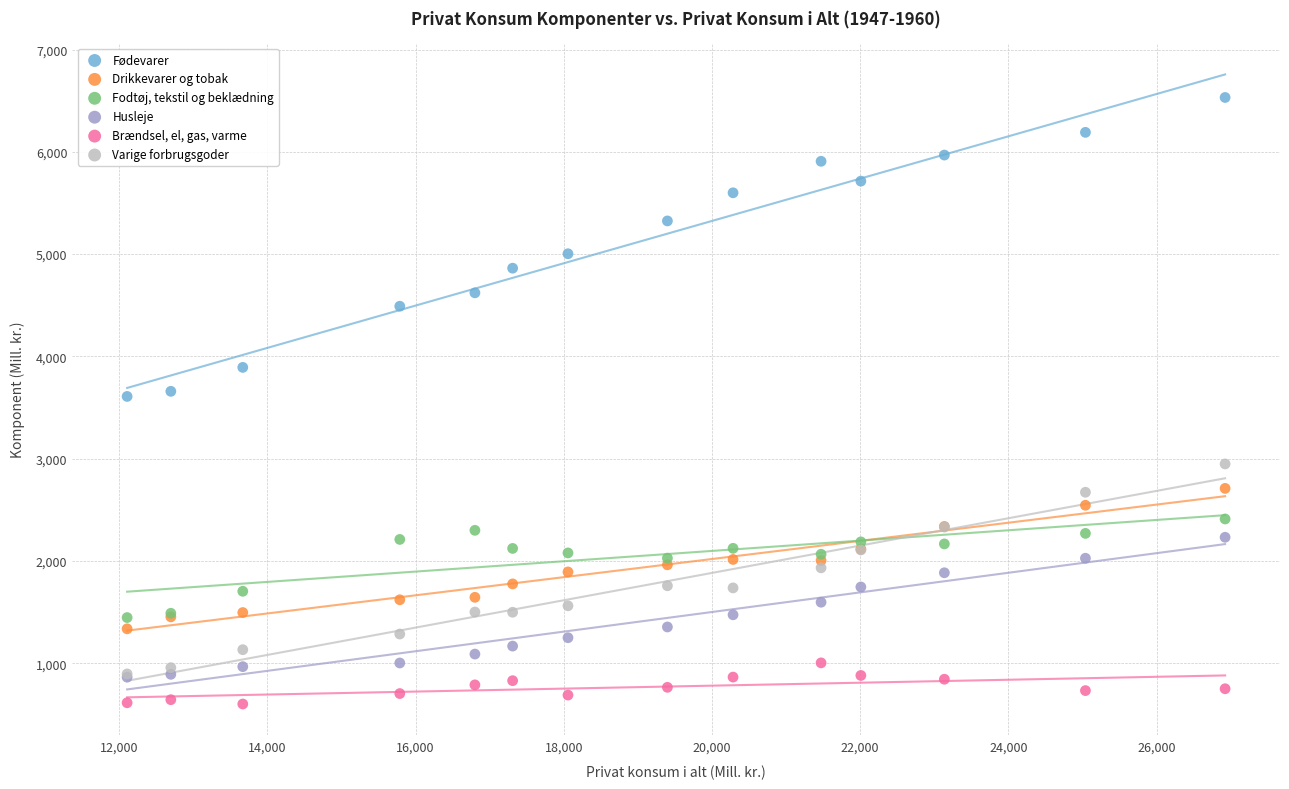

Which series has the largest Y range (max minus min)?

Fødevarer